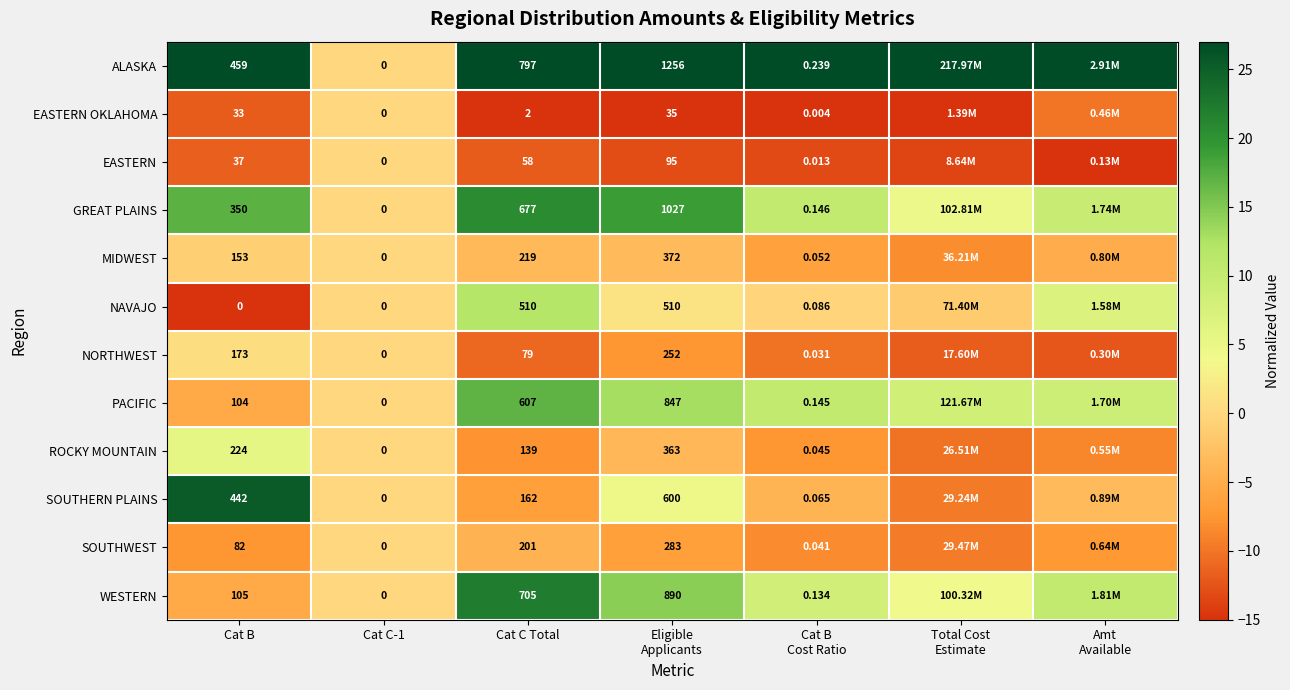

Which series changed the most between Cat B and Cat C Total?

WESTERN